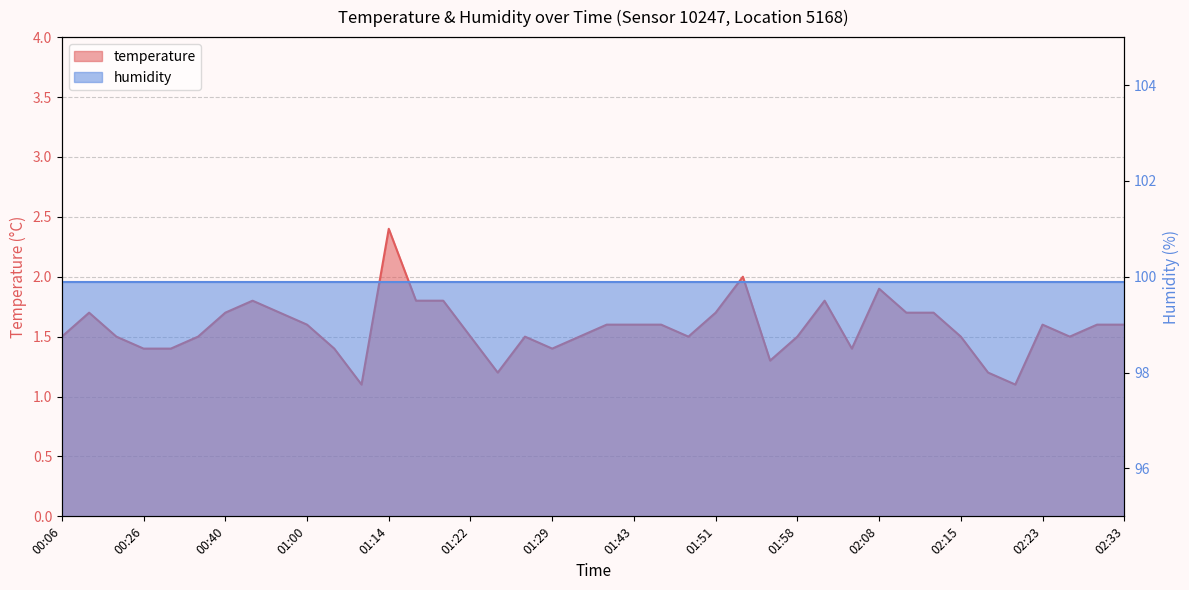

How many interior local peaks (higher than both neighbors) does the data have?

8